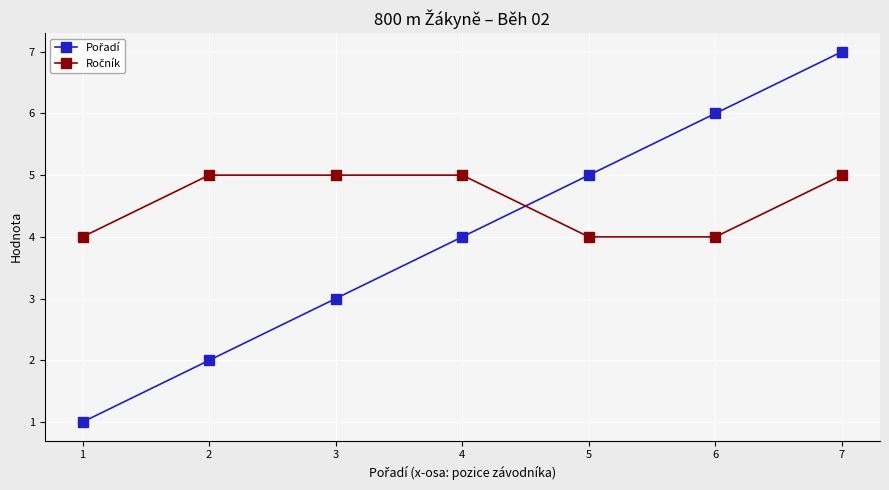

At which category is the sum across all series the highest?

7